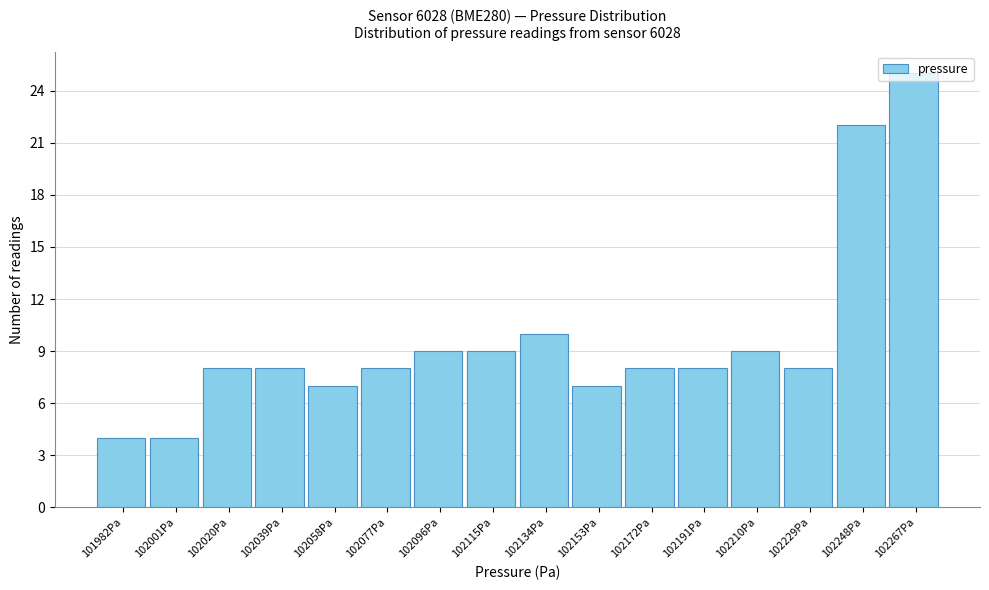

Between 102020Pa and 102115Pa, which is larger?

102115Pa